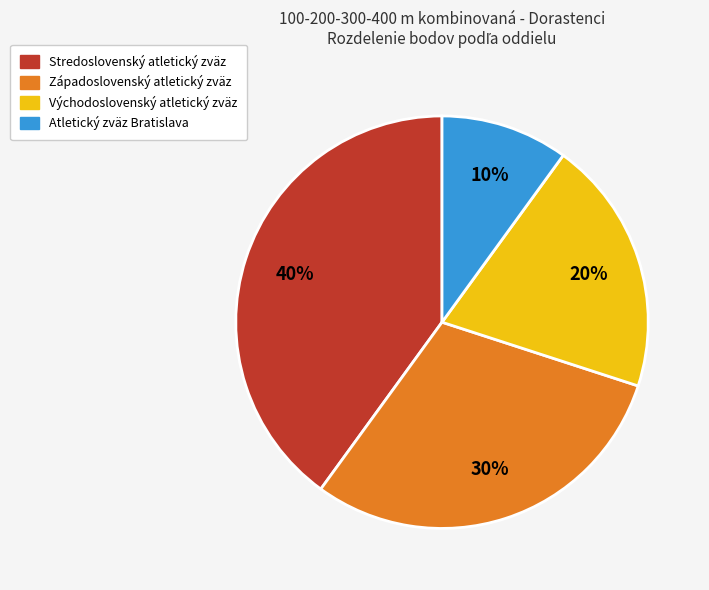

Rank the categories by value from highest to lowest.

Stredoslovenský atletický zväz, Západoslovenský atletický zväz, Východoslovenský atletický zväz, Atletický zväz Bratislava